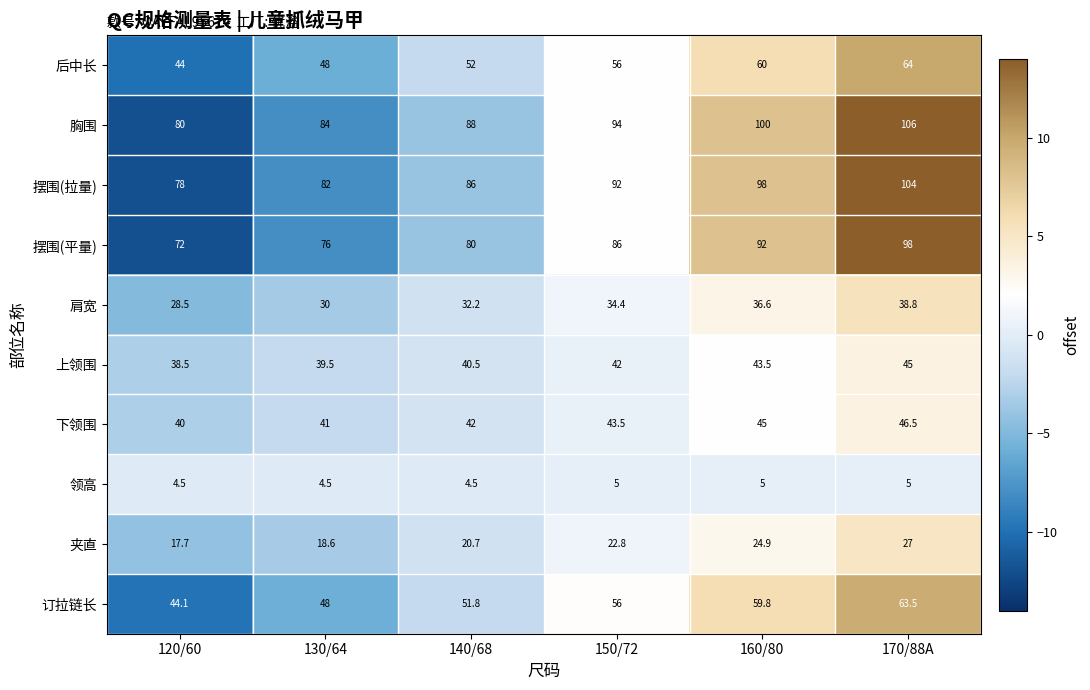

What is the minimum value for 夹直?

17.7